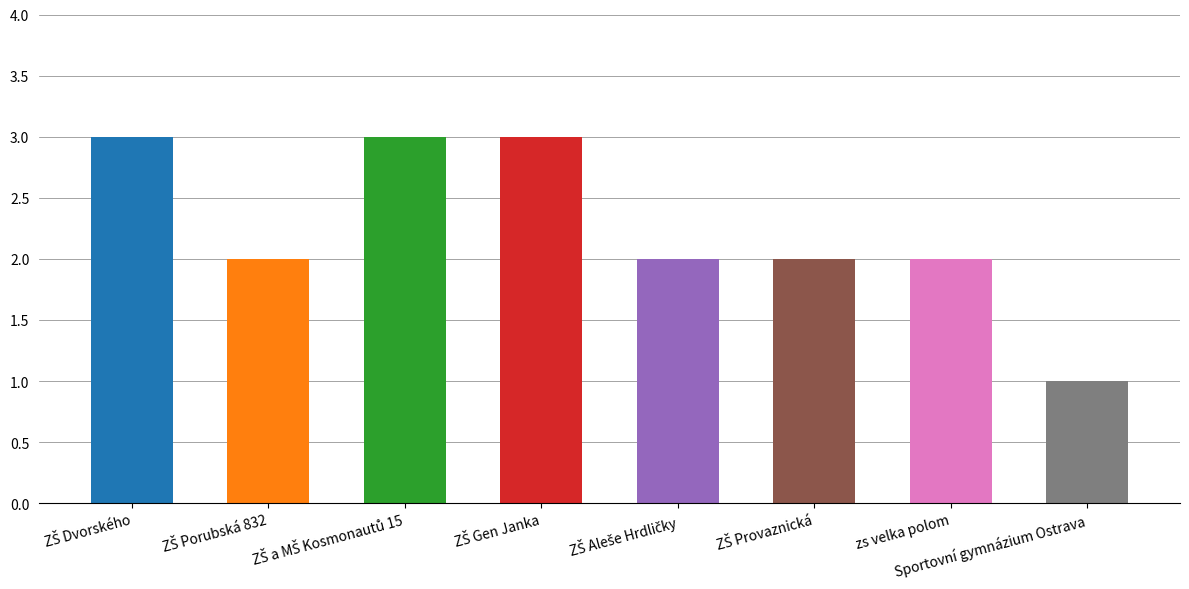

What is the sum of all values?

18